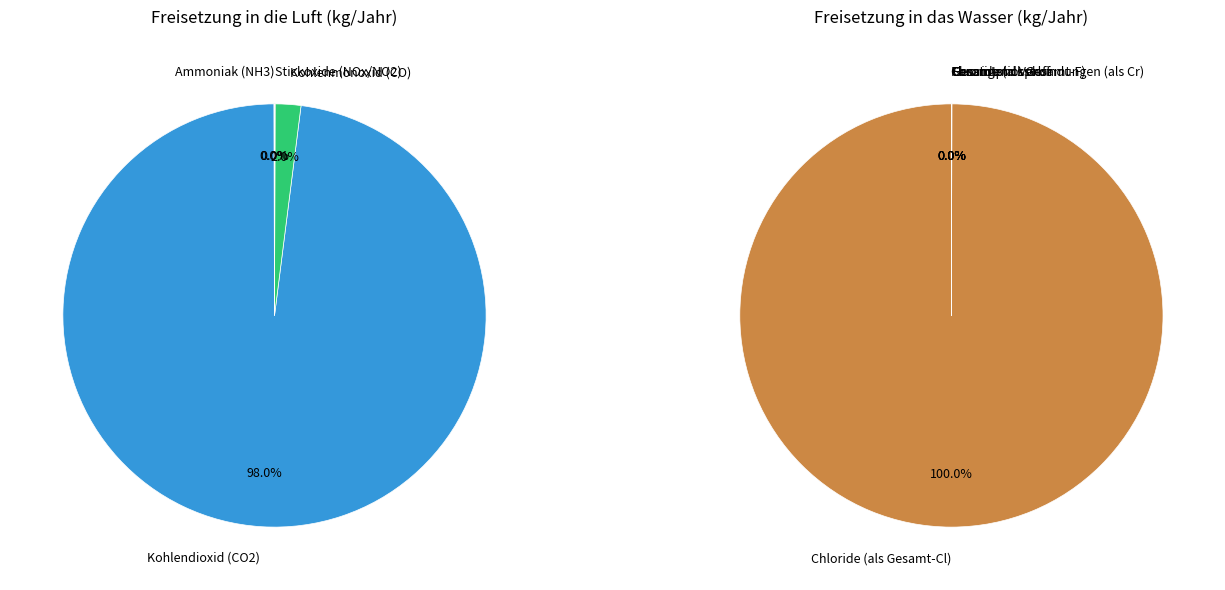

Is it true that Gesamtstickstoff is 0% of the pie?

True